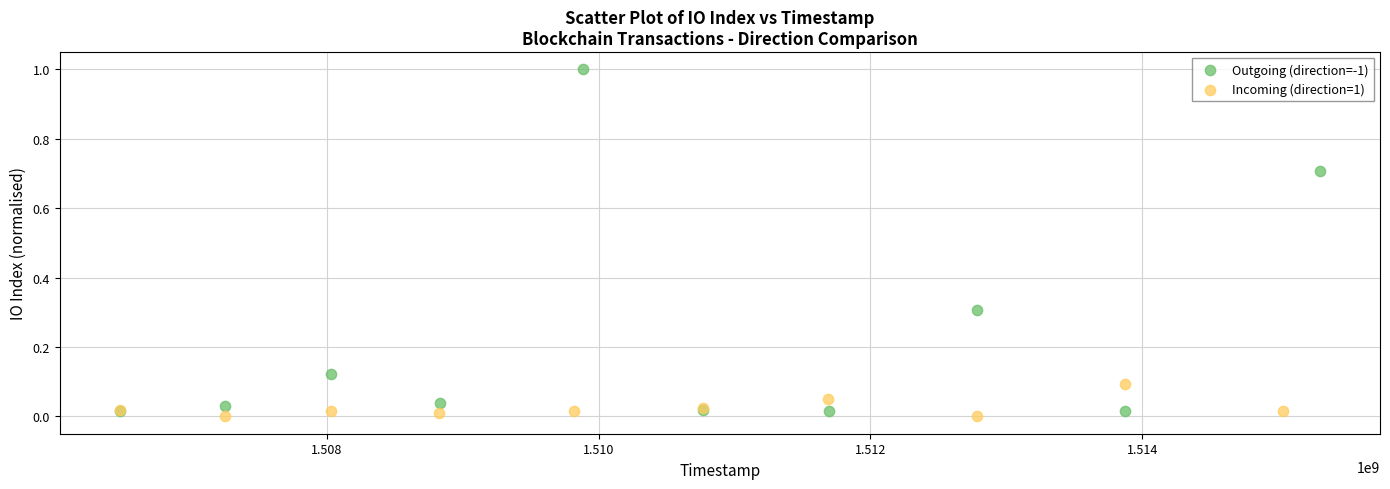

Which series has the widest spread of Y values?

Outgoing (direction=-1)